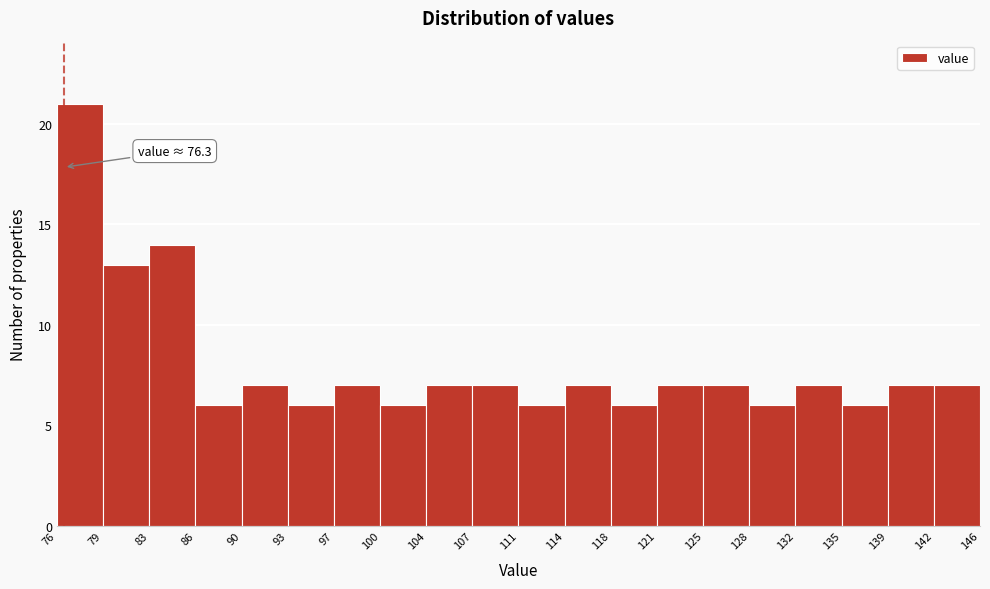

Which range on the x-axis has the tallest bar?

76 to 79